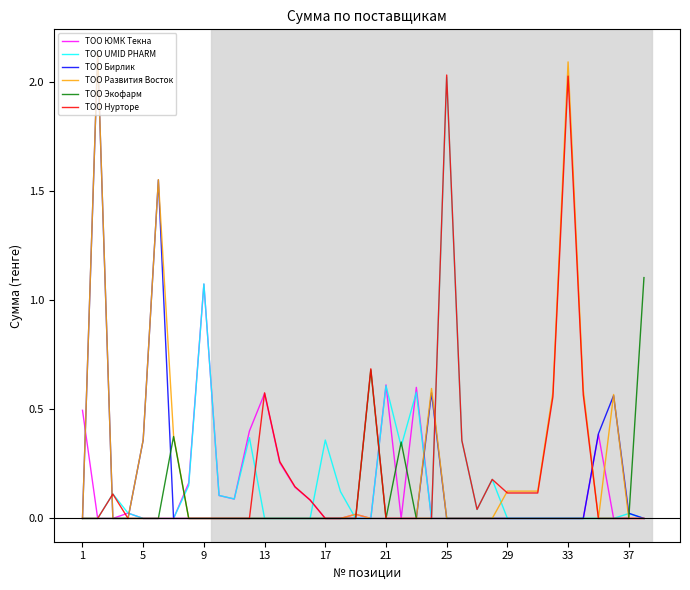

Which series has the widest spread of values?

ТОО Развития Восток